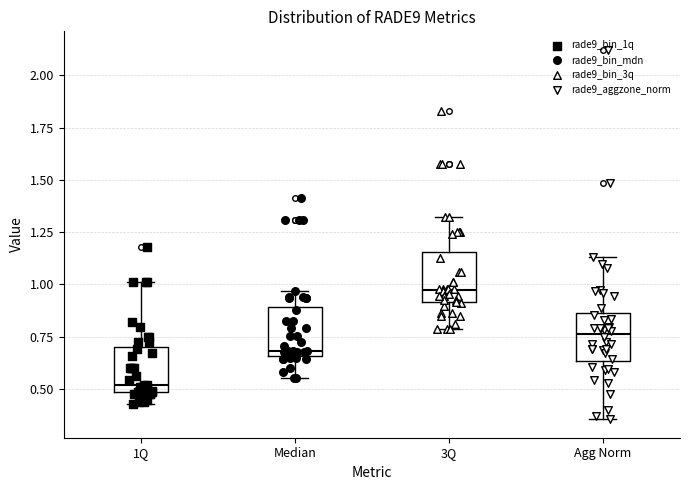

Which box has the highest median line?

3Q